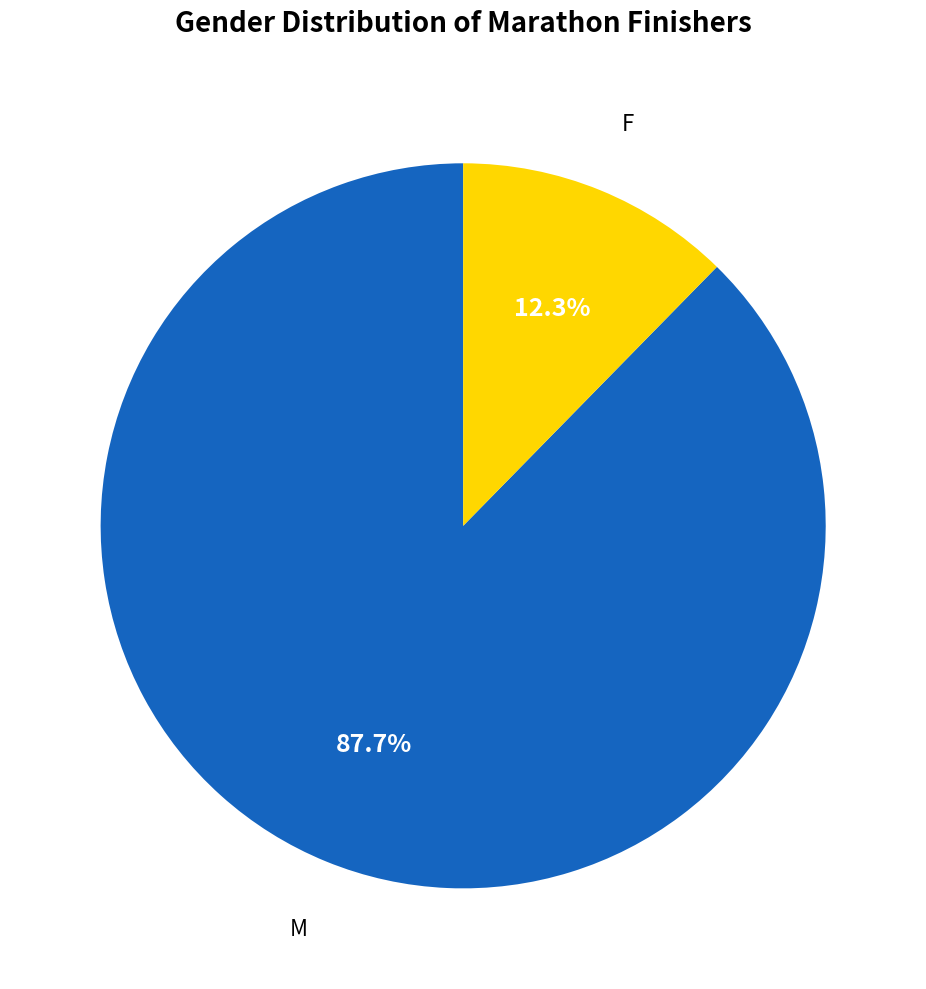

Approximately how many times larger is the value at M compared to F?

7.1